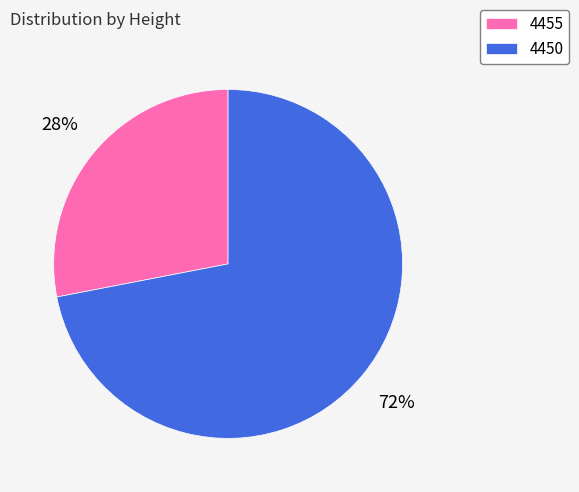

Approximately how many times larger is the value at 4450 compared to 4455?

2.6